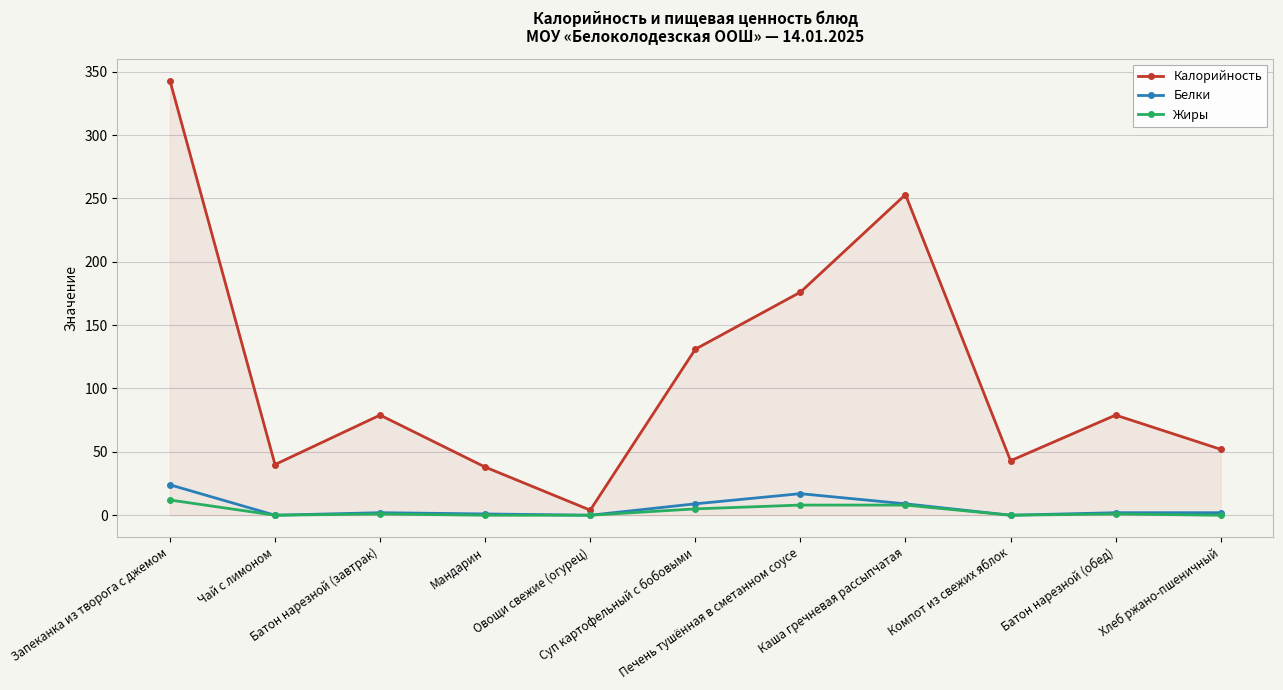

At how many categories does at least one series exceed 101?

4